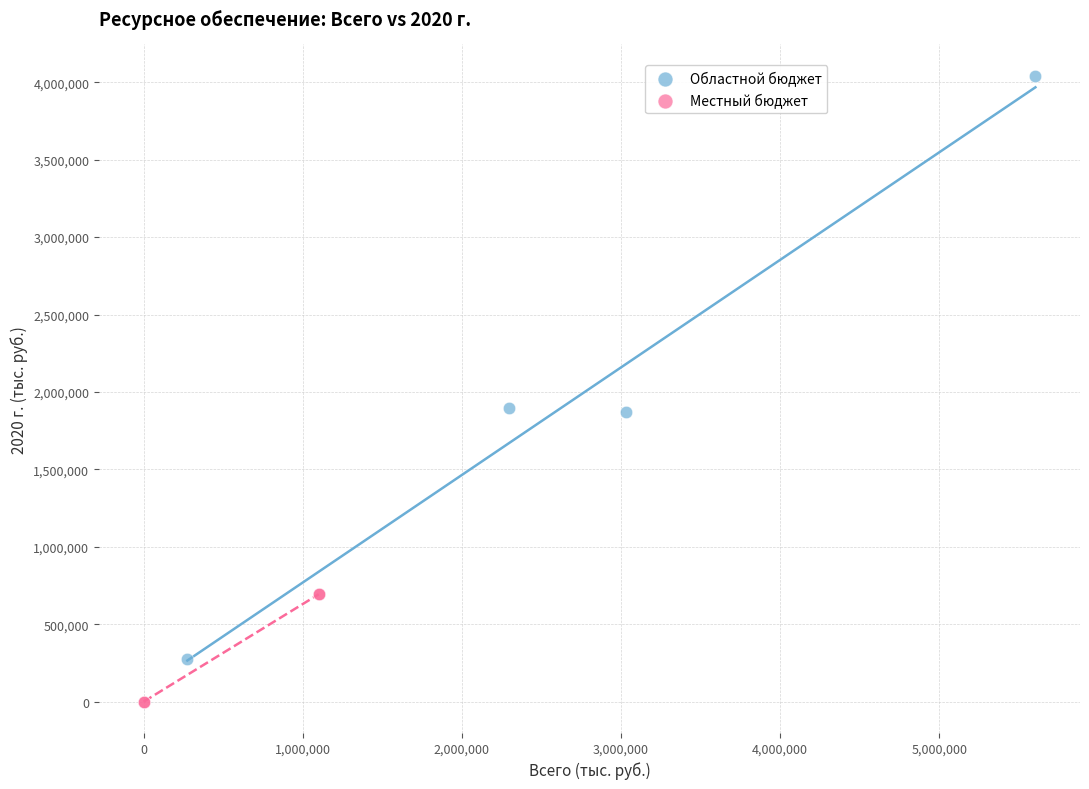

What are all the series names shown in the legend?

Областной бюджет, Местный бюджет